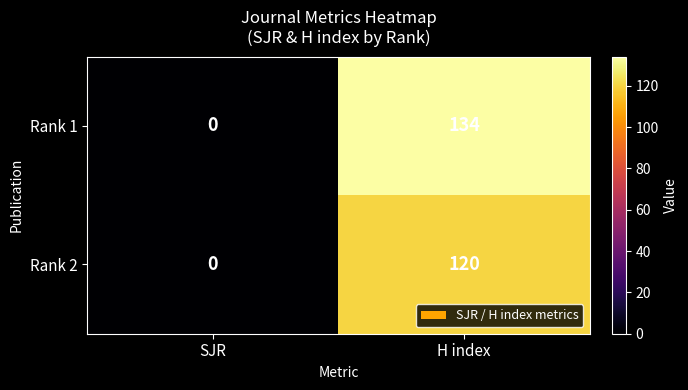

Between SJR and H index, which series saw the biggest shift?

Rank 1